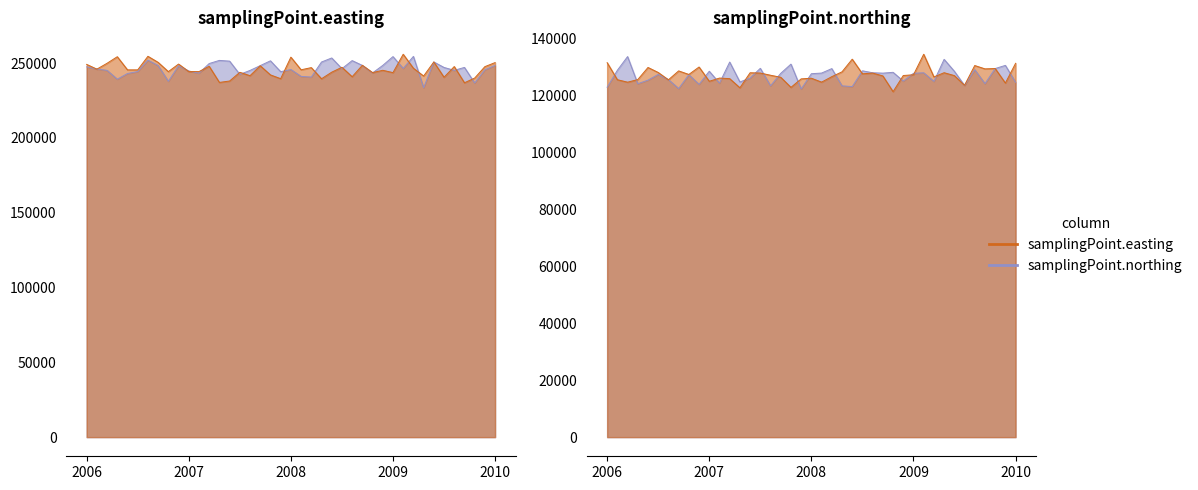

What are all the series names shown in the legend?

samplingPoint.easting, samplingPoint.northing